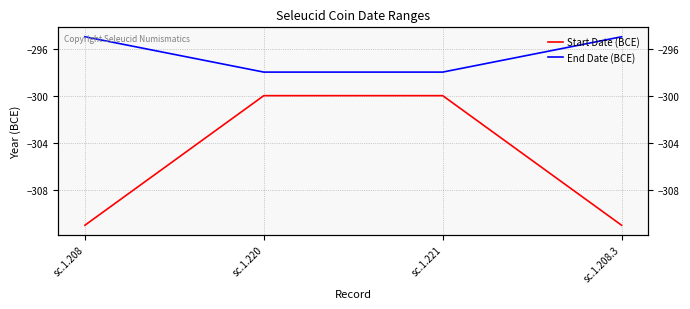

True or false: End Date (BCE) and Start Date (BCE) intersect in this chart.

False